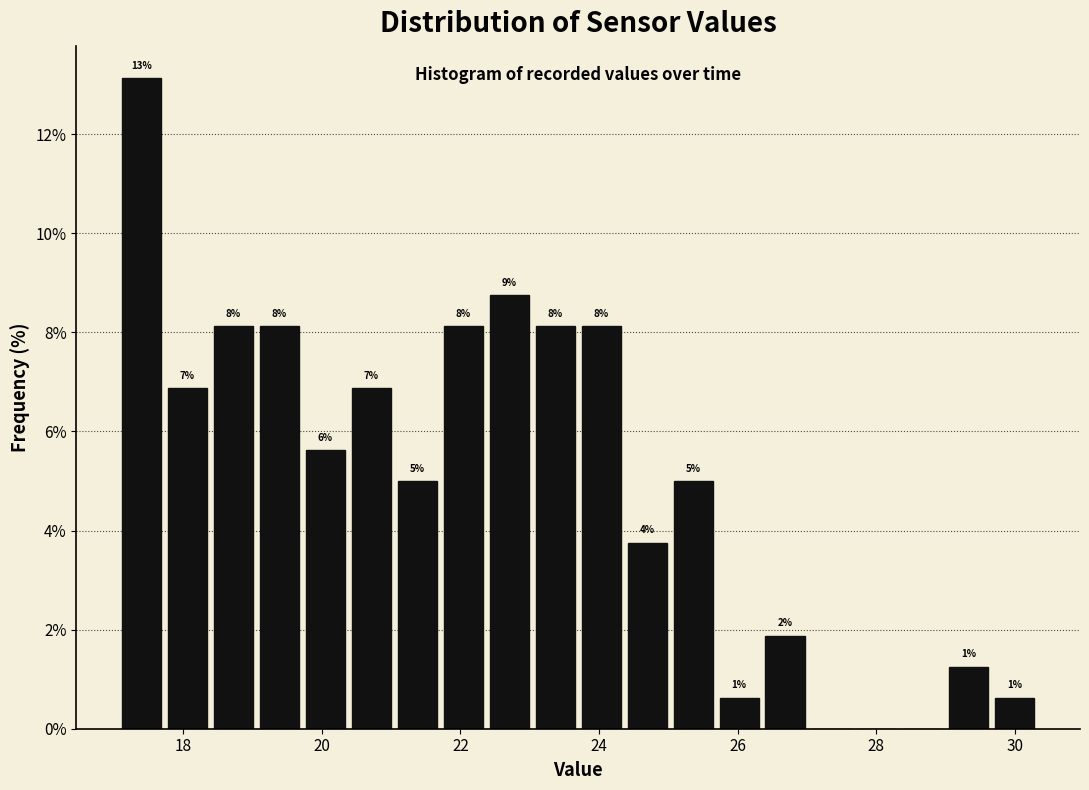

Read against the x-axis, roughly where is the centre of the tallest bar?

17.4